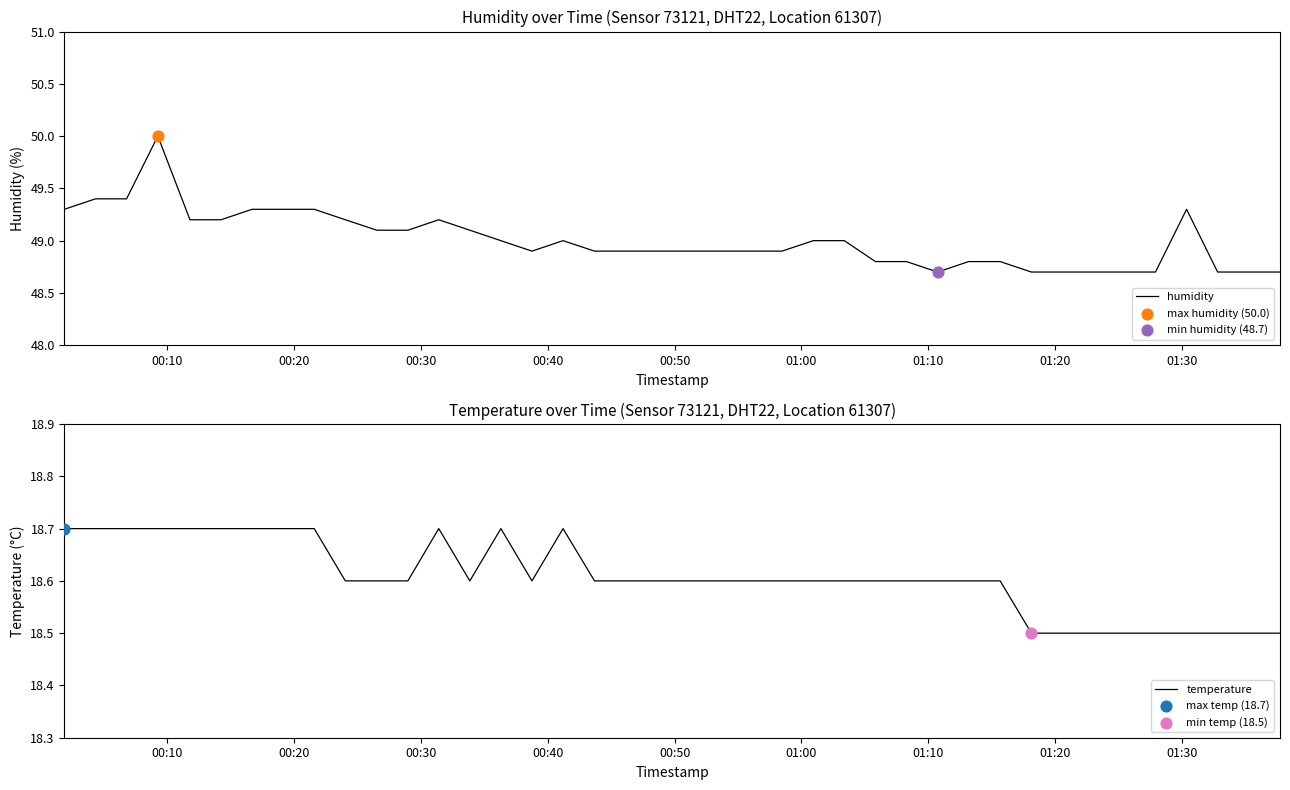

Which series has the largest total across all categories?

humidity